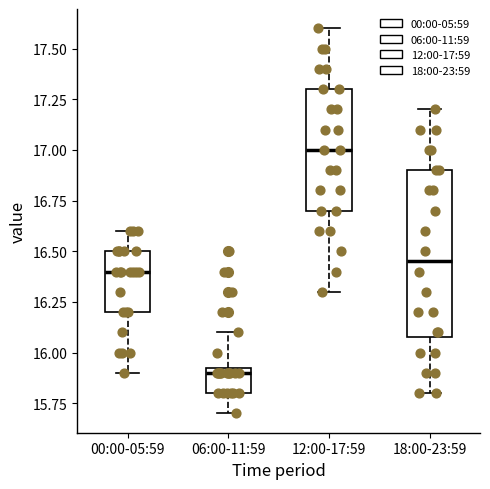

Which box has the highest median line?

12:00-17:59